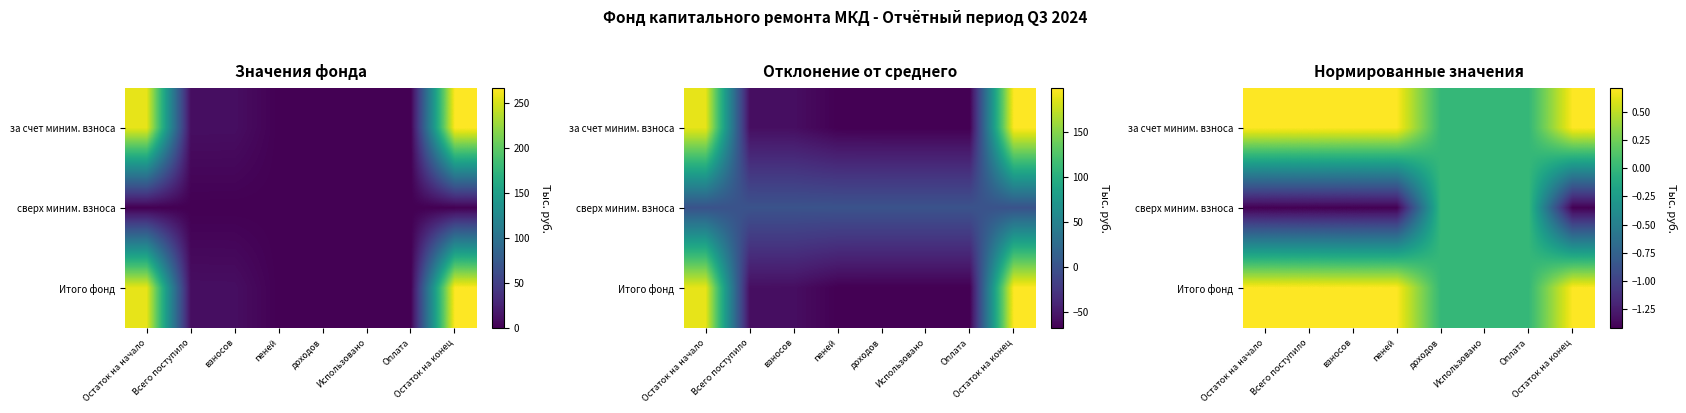

Rank the series by their maximum value, from highest to lowest.

за счет миним. взноса, Итого фонд, сверх миним. взноса